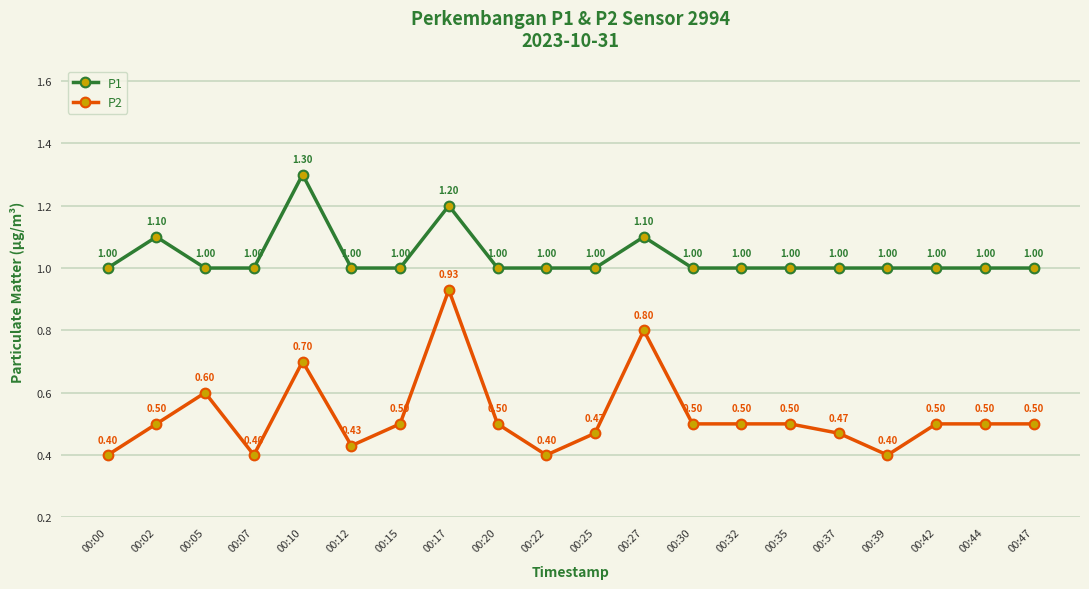

List the series in order of their overall mean, lowest first.

P2, P1